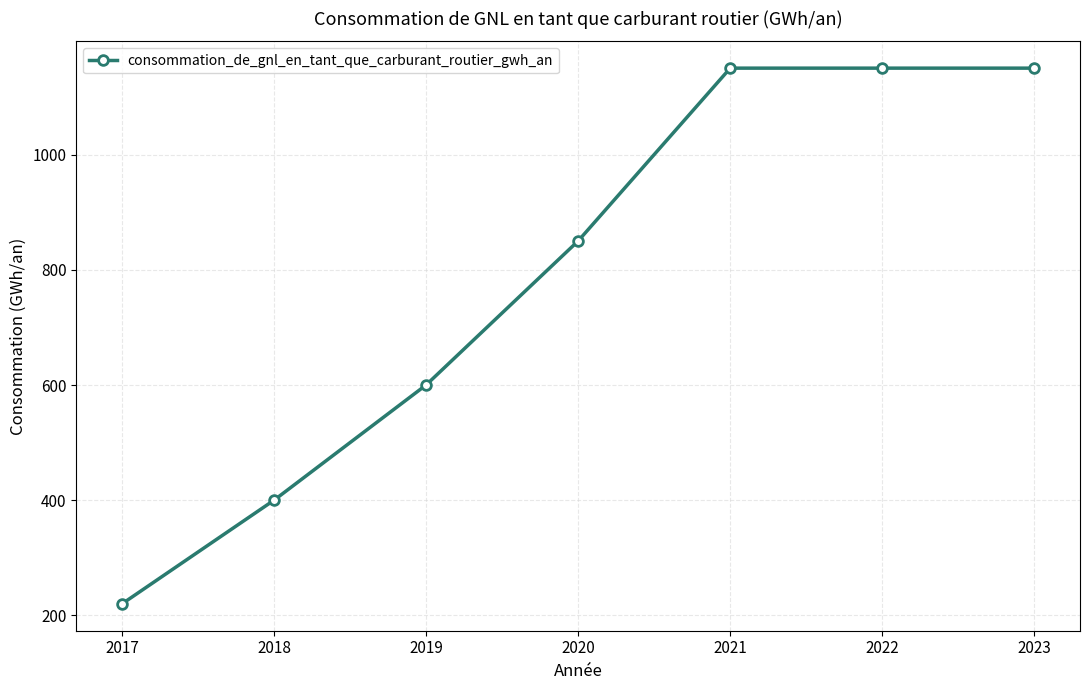

What is the change in value from 2019 to 2020?

+250